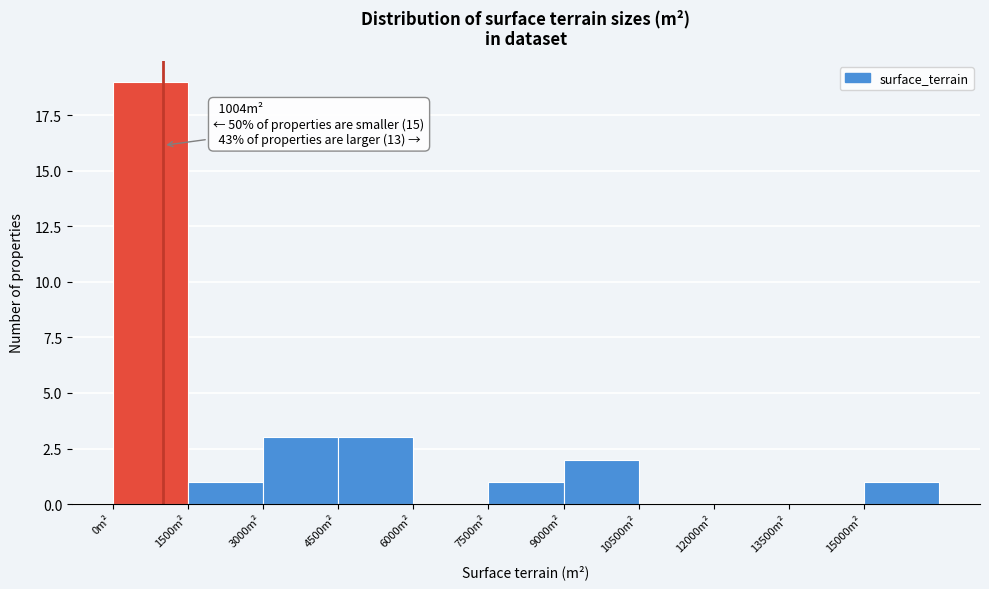

Which range on the x-axis has the tallest bar?

0 to 1500